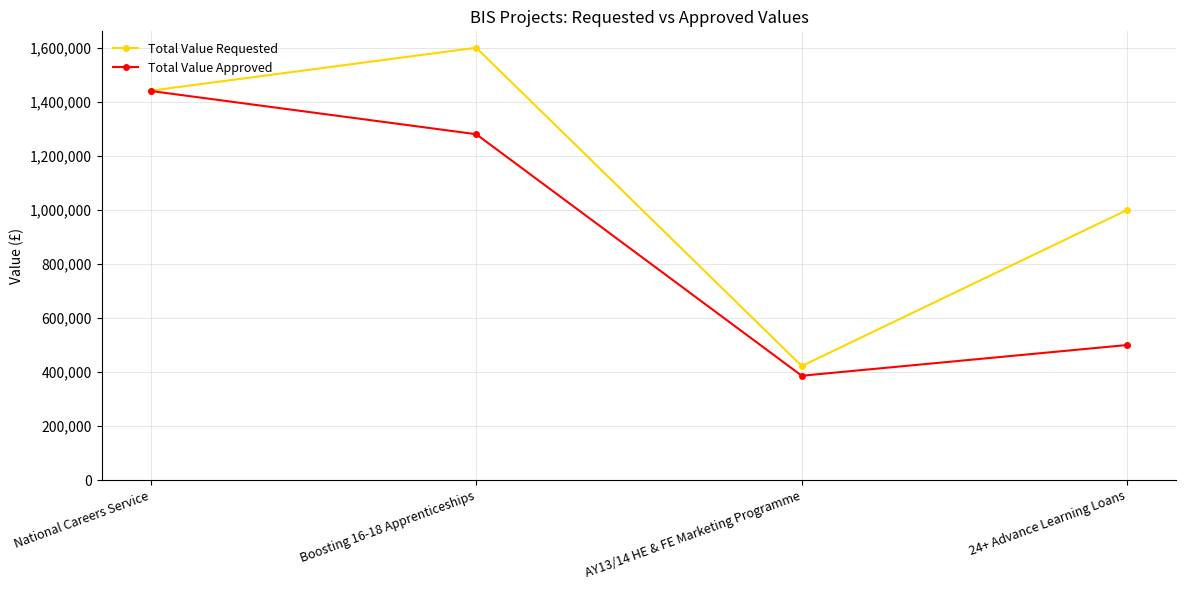

What is the maximum value for Total Value Approved?

1440000